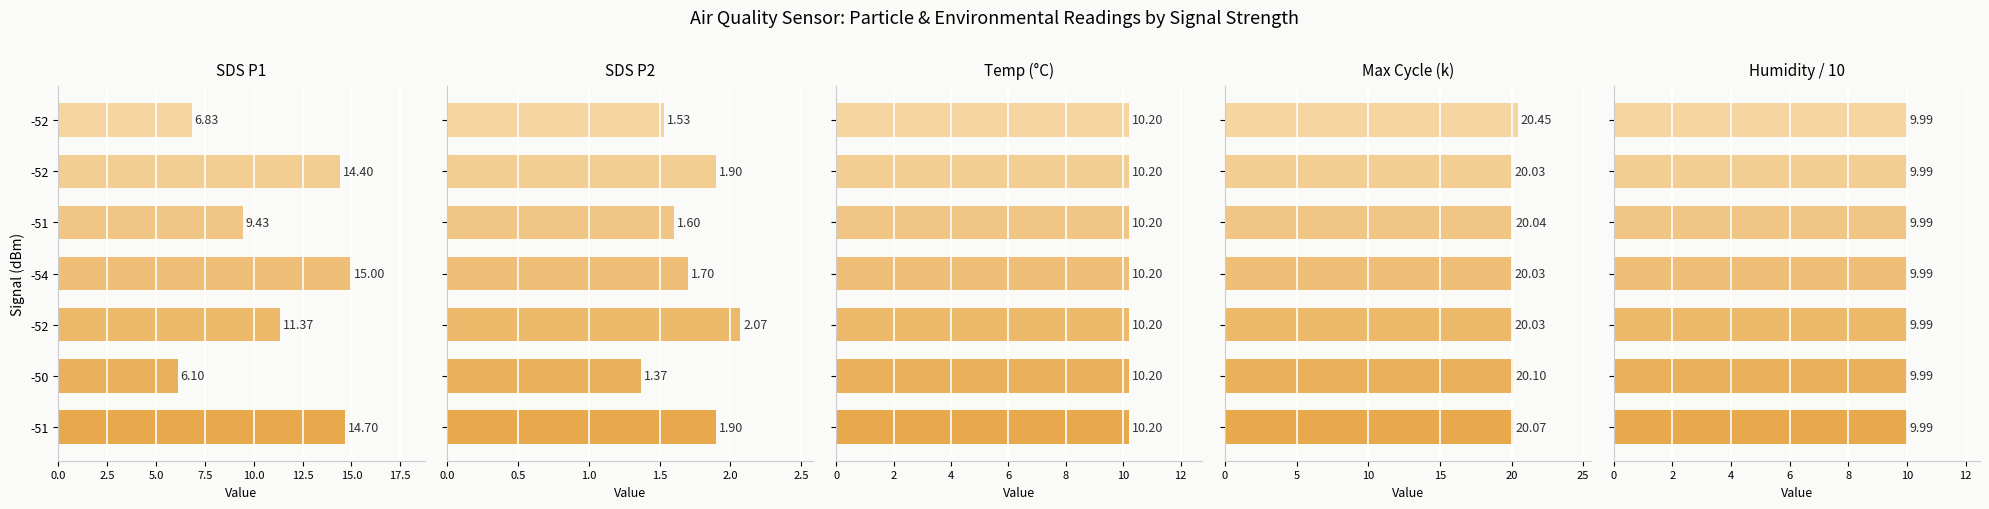

What is the difference between the maximum and minimum values in the Max Cycle (k) series?

0.4